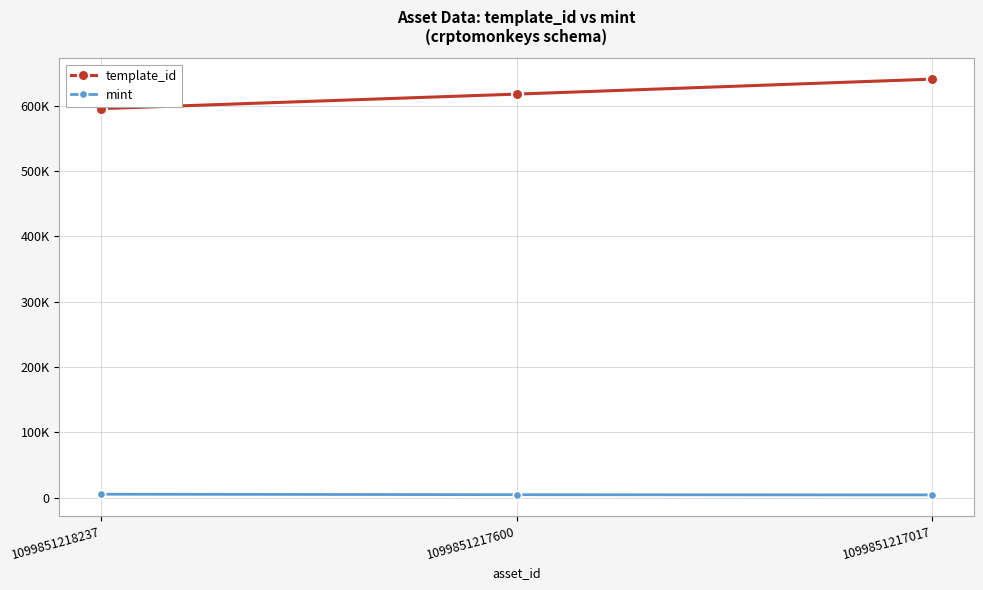

Does the chart have visible grid lines?

Yes